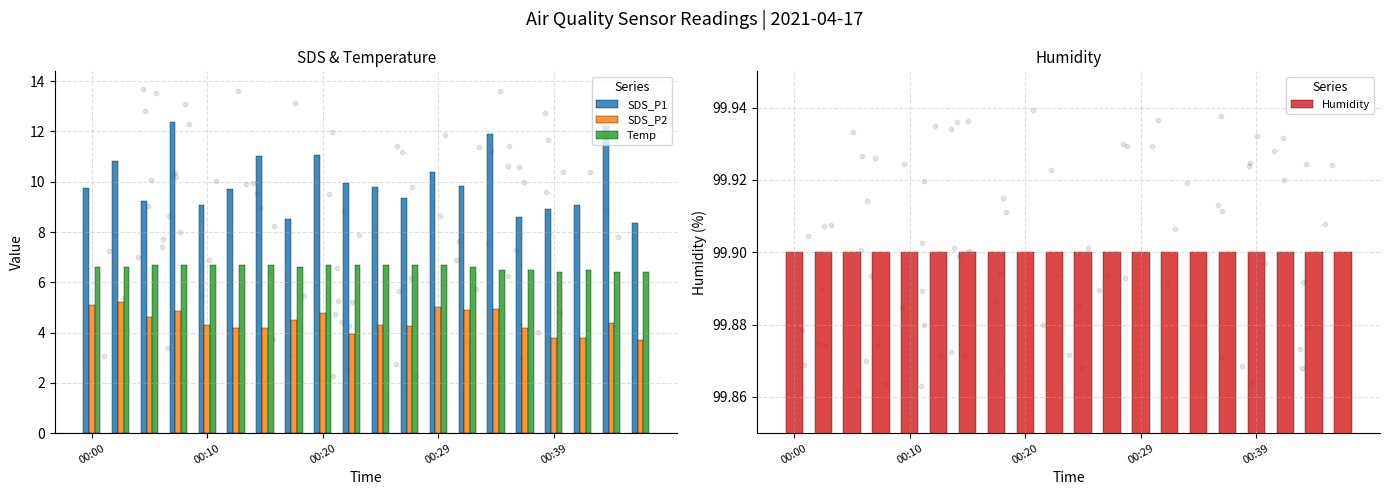

What is the lowest value of the SDS_P1 series?

8.4